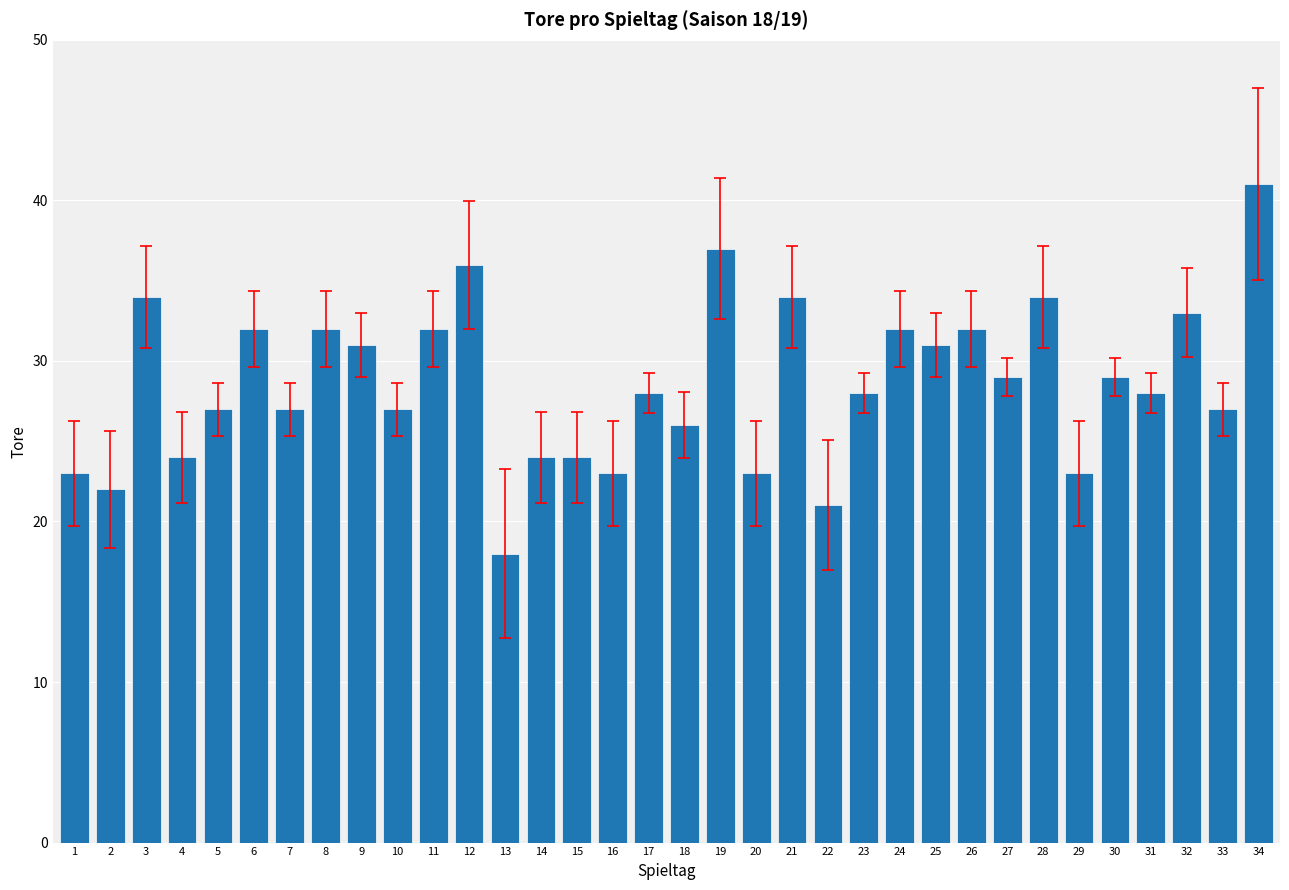

Reading left to right, transcribe all the data shown in this chart.

23	22	34	24	27	32	27	32	31	27	32	36	18	24	24	23	28	26	37	23	34	21	28	32	31	32	29	34	23	29	28	33	27	41